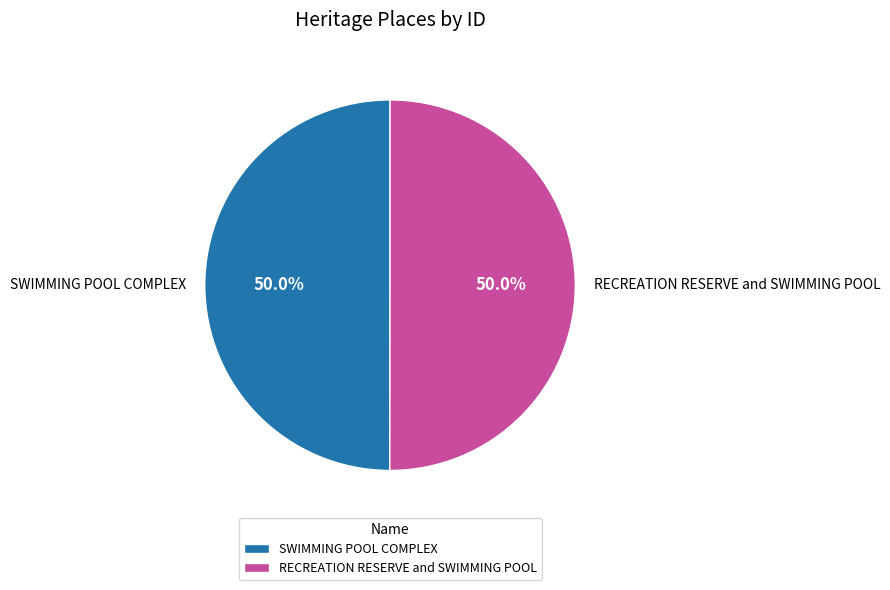

How many slices are in this pie chart?

2